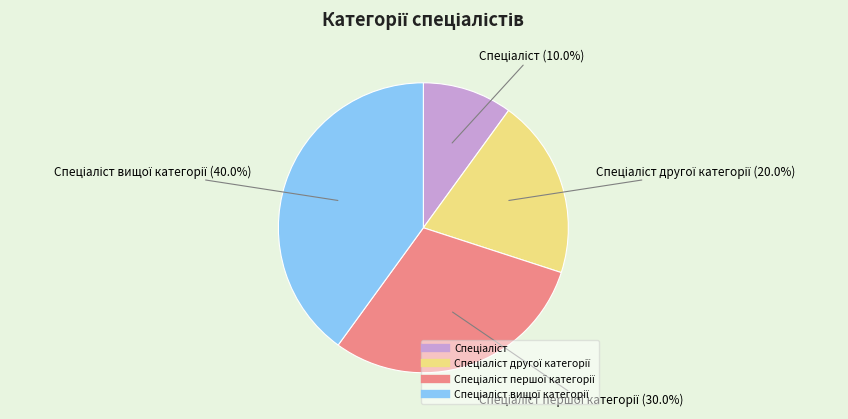

Is there any slice that represents more than half of the pie?

No